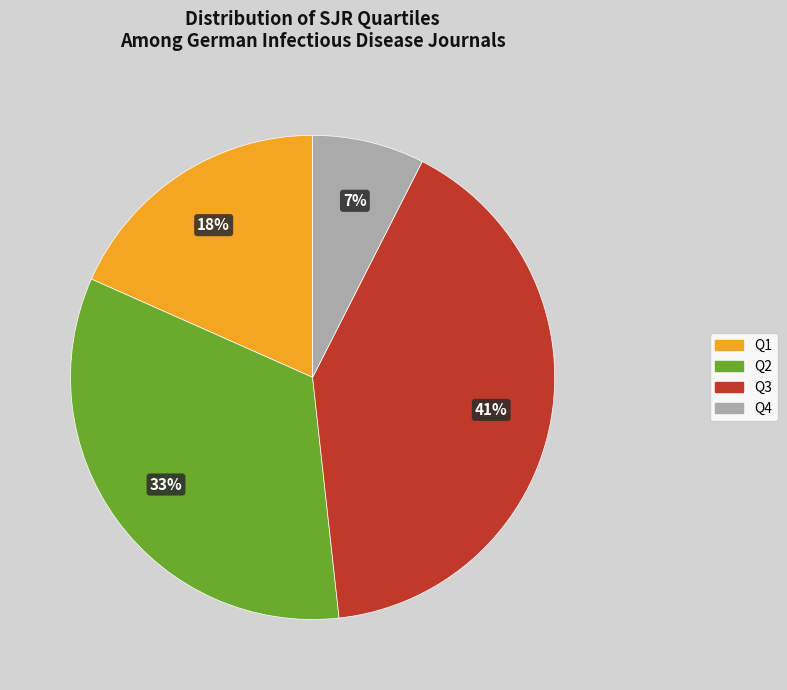

What percentage is the Q2 slice, to the nearest percent?

33%